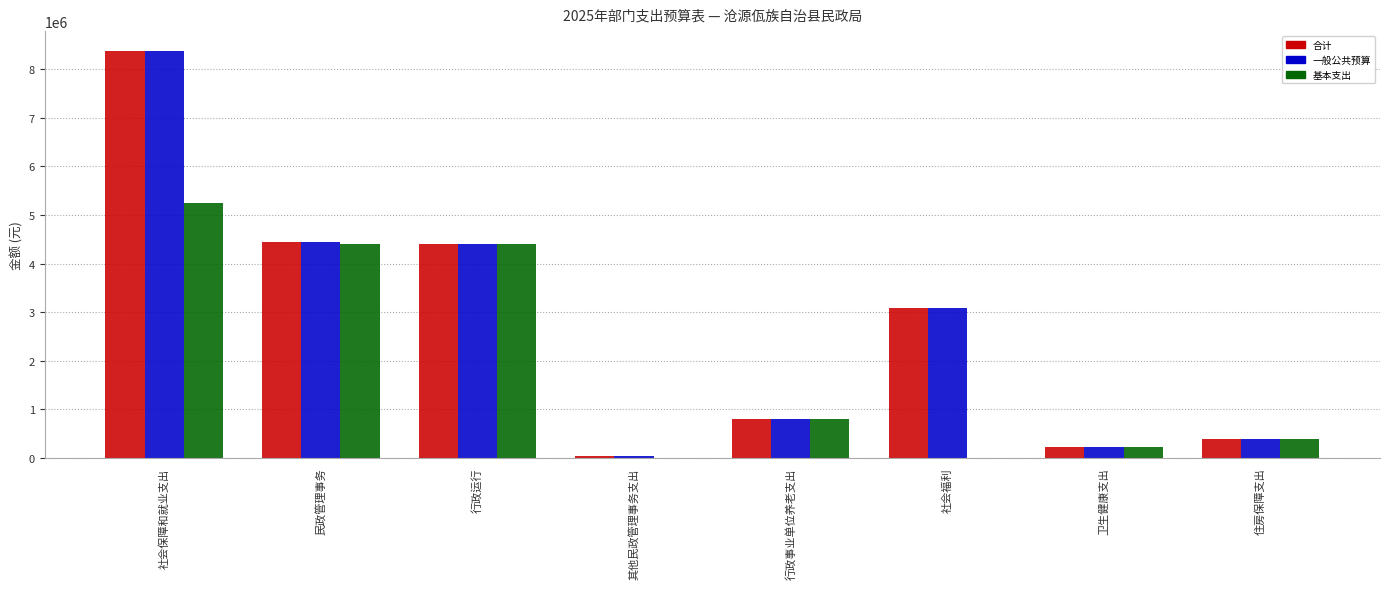

What is the approximate value of 基本支出 at 住房保障支出?

383000.4